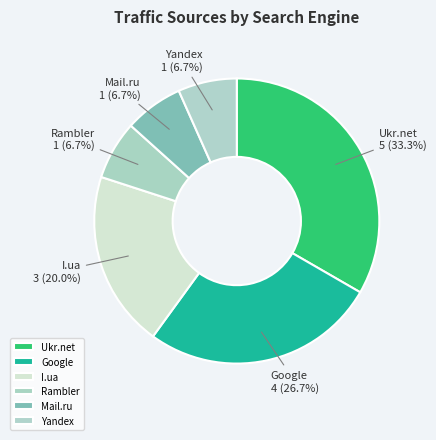

Is it true that Ukr.net is 46% of the pie?

False